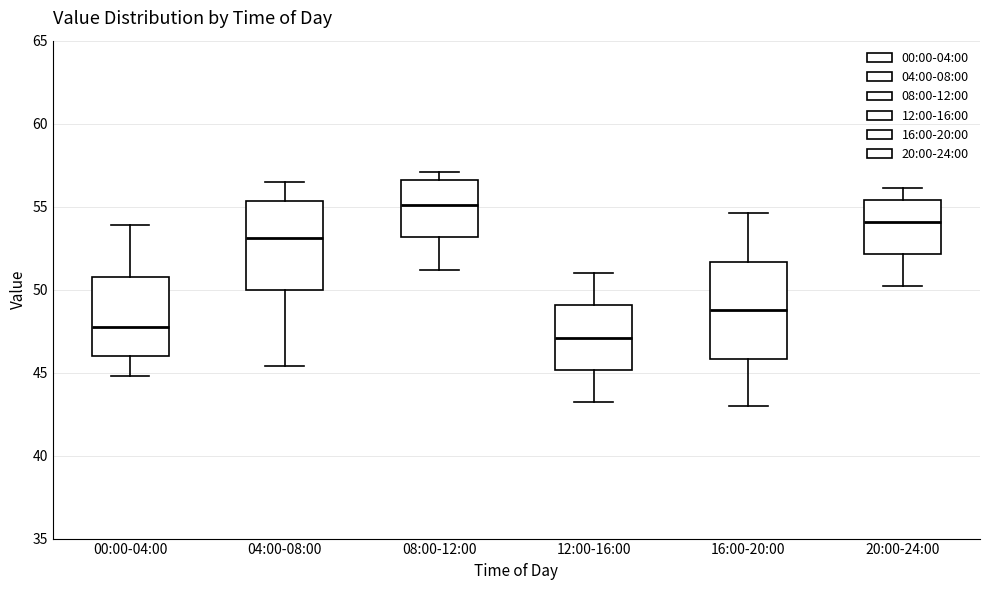

Which box has the highest median line?

08:00-12:00